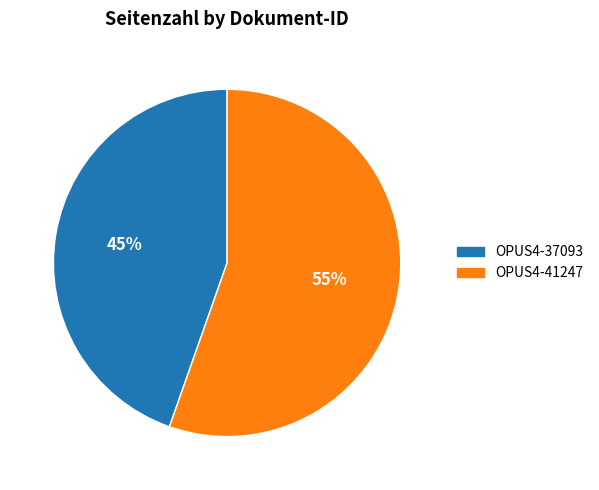

Which category has the biggest portion of the pie?

OPUS4-41247